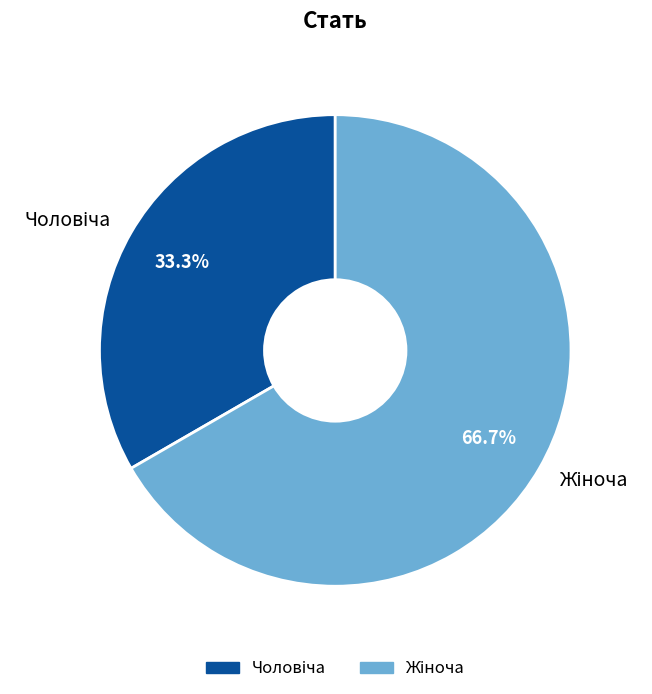

Is there a majority slice in this chart?

Yes